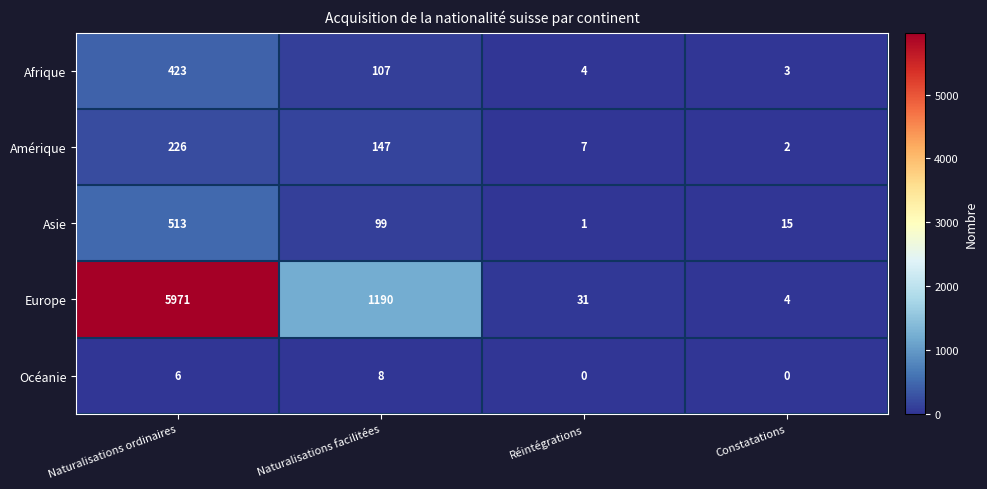

What is the highest value of the Asie series?

513